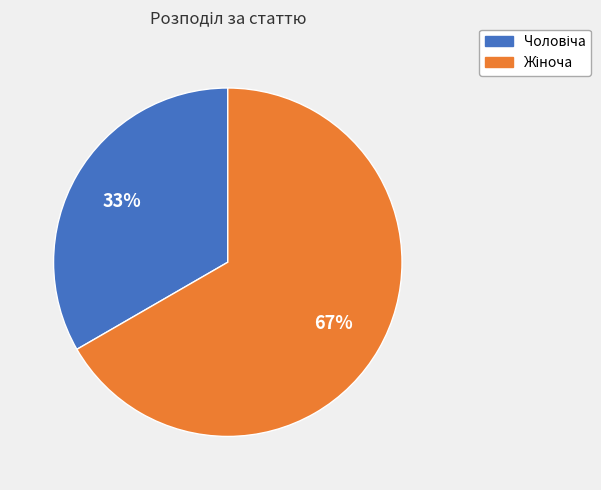

Does any single category account for the majority?

Yes